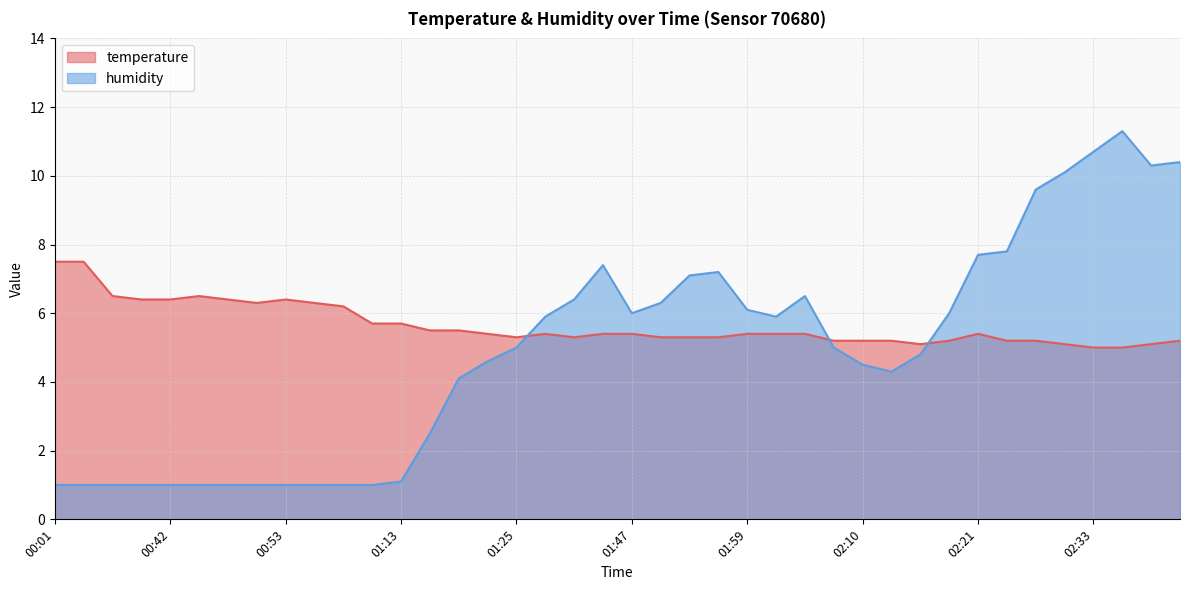

What is the maximum value shown in the chart?

11.3